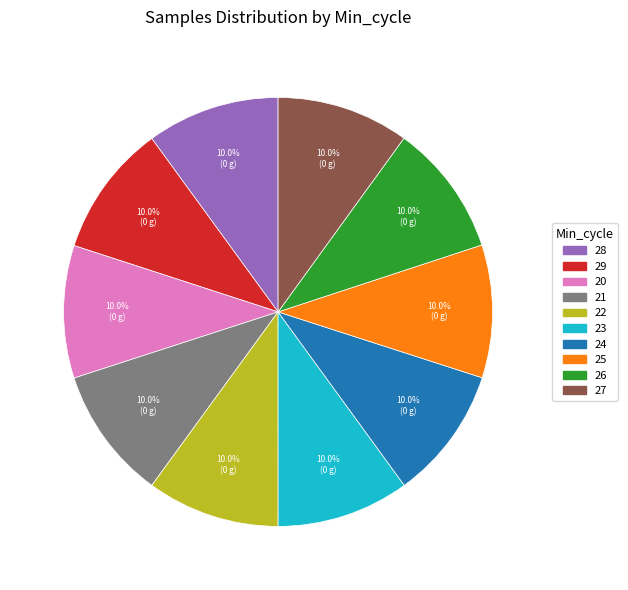

What is the ratio of the value at 27 to the value at 21?

1.0